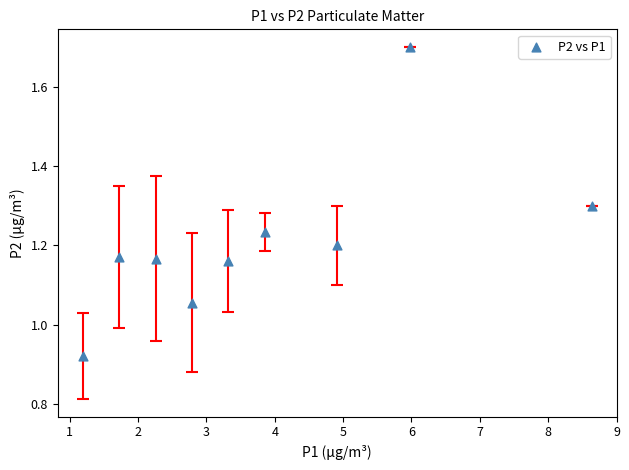

What is the range of X values (max minus min)?

7.4